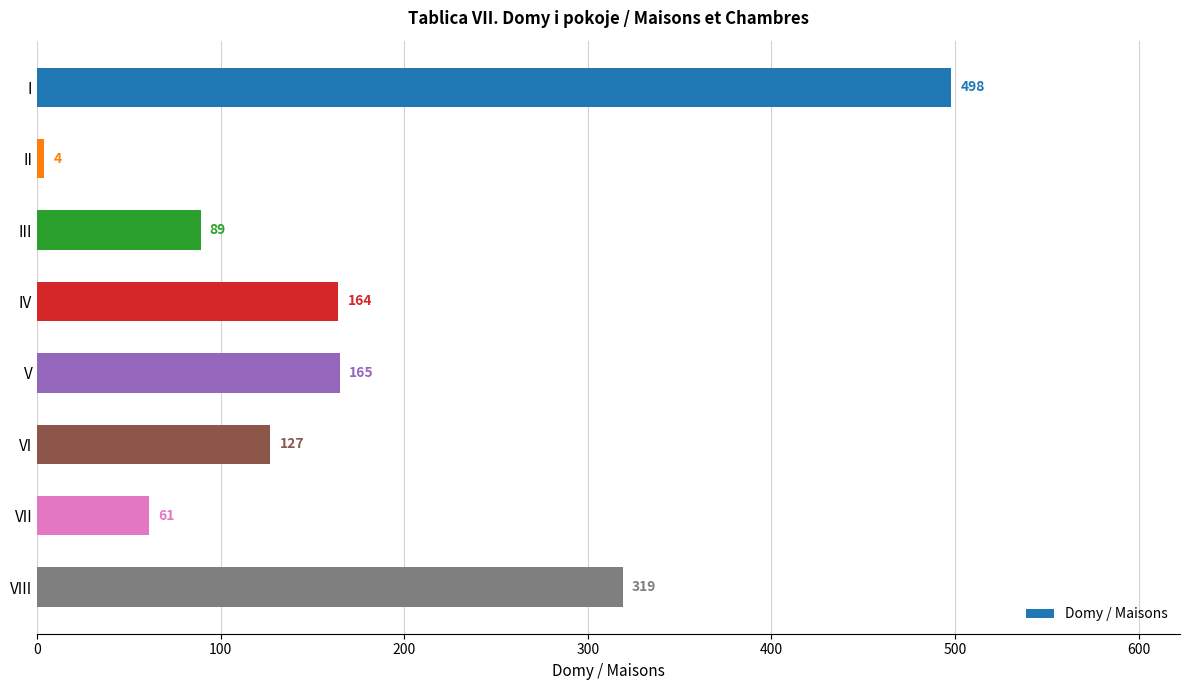

What is the greatest value displayed?

498